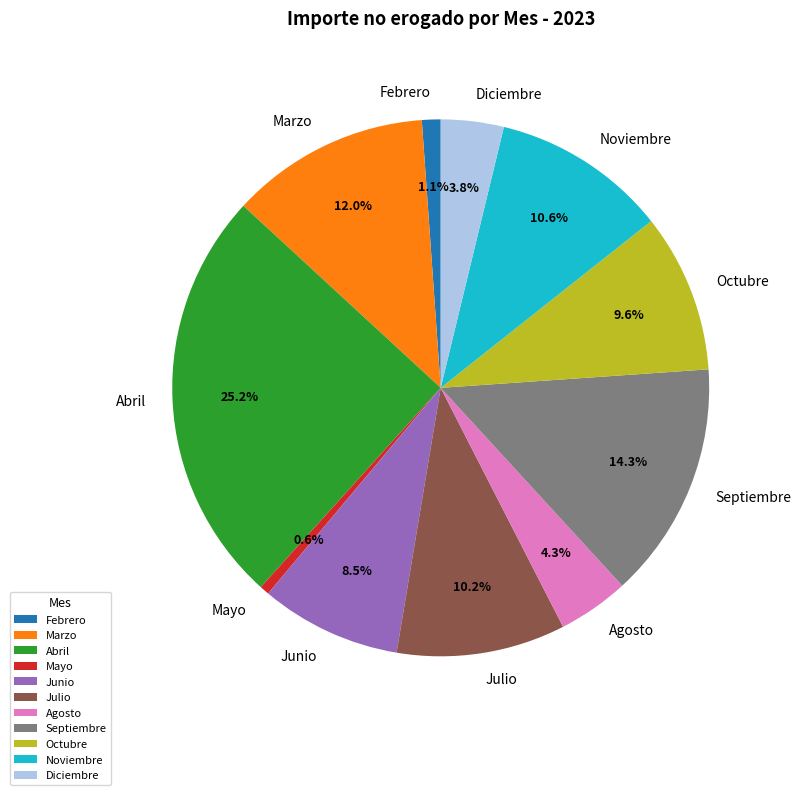

To the nearest percent, what is the average slice percentage?

9%